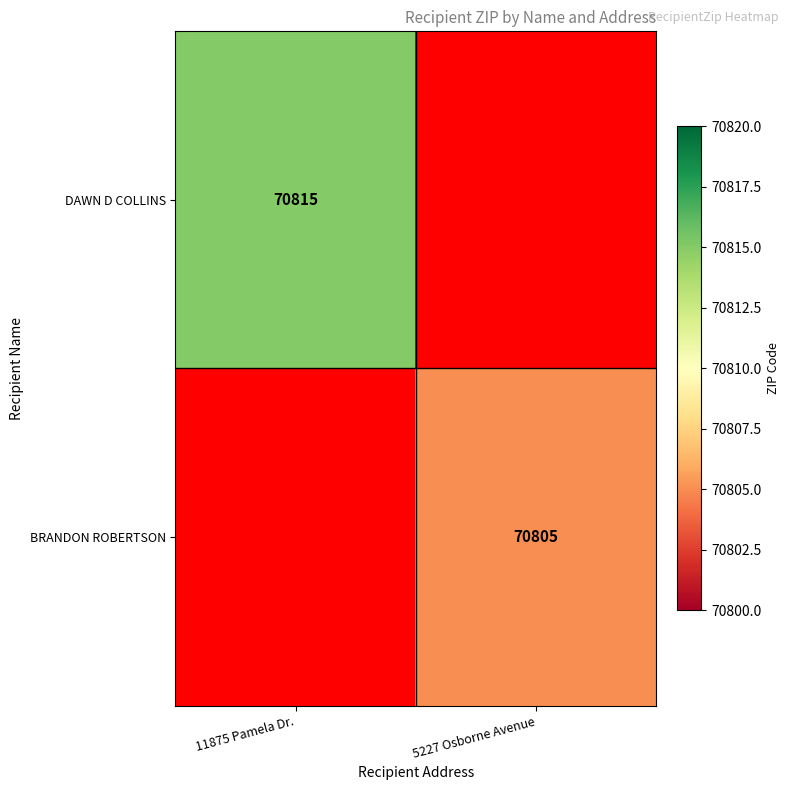

True or false: DAWN D COLLINS has a value of 34055.2 at 11875 Pamela Dr..

False